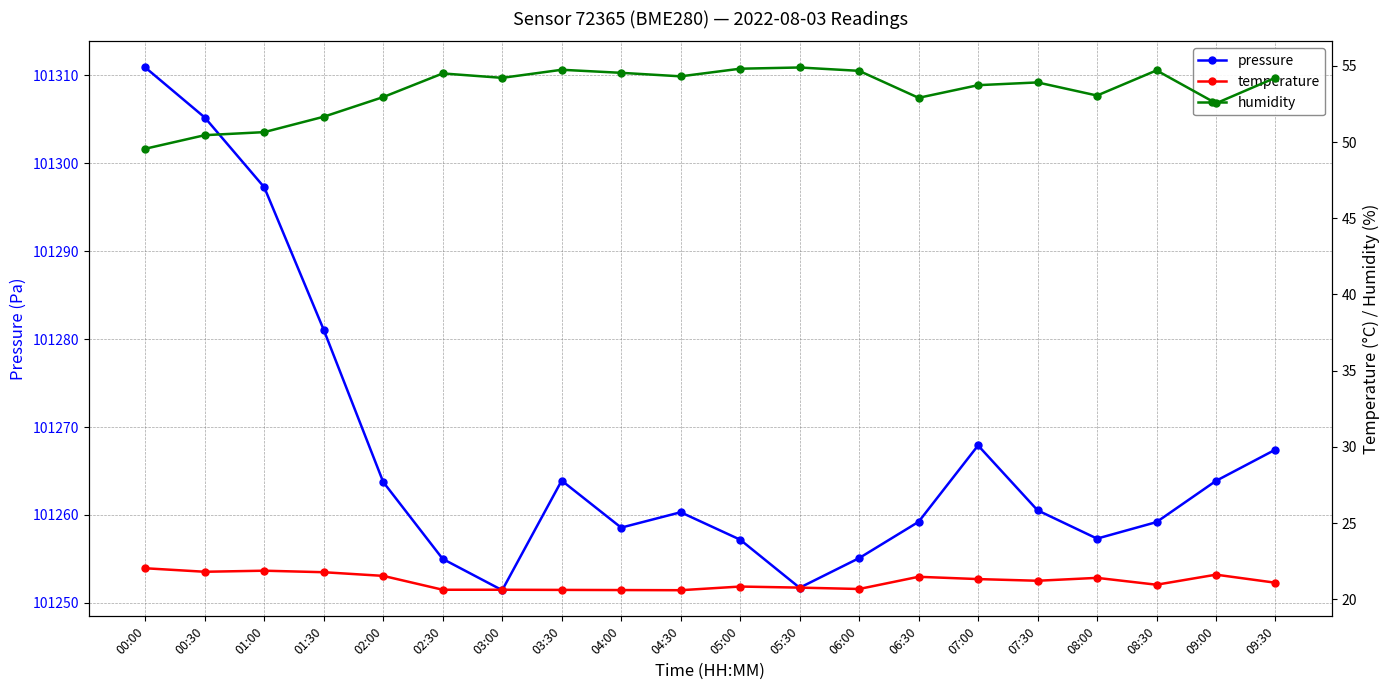

What is the maximum value for temperature?

22.0